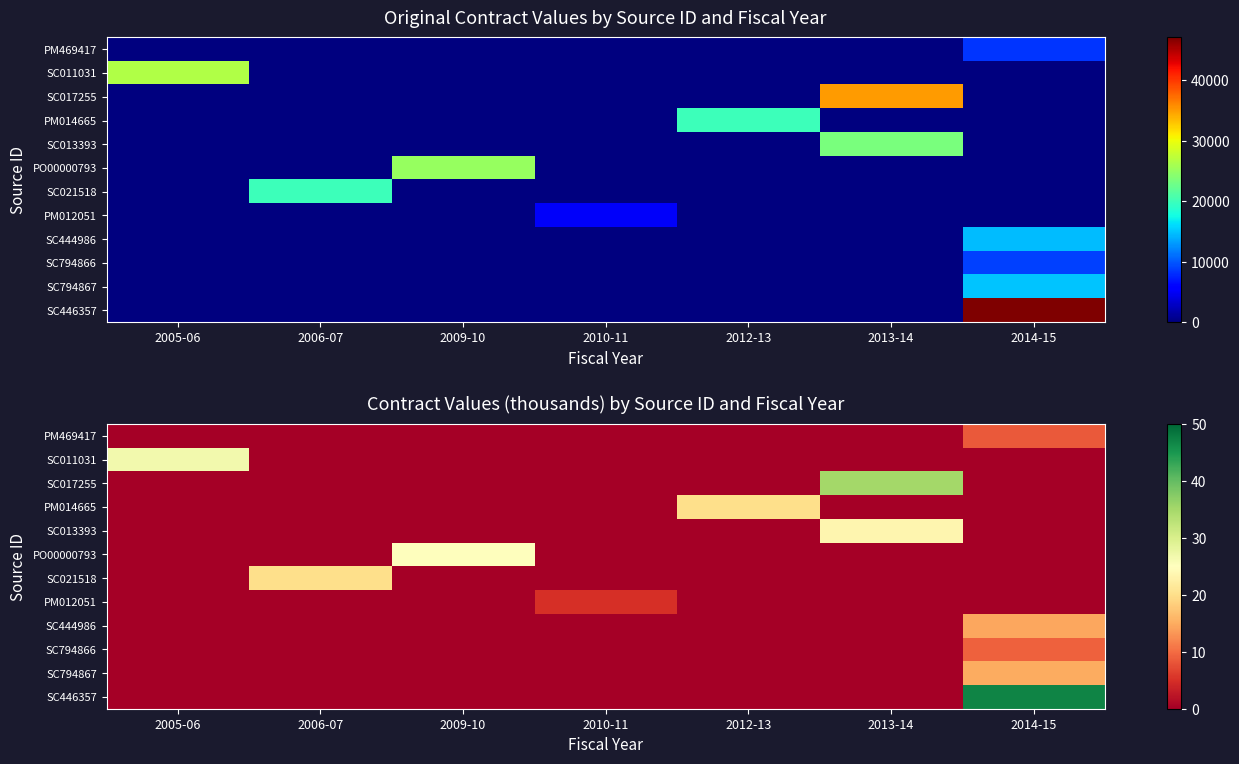

List the labels in order of PM014665 value, largest first.

2012-13, 2005-06, 2006-07, 2009-10, 2010-11, 2013-14, 2014-15